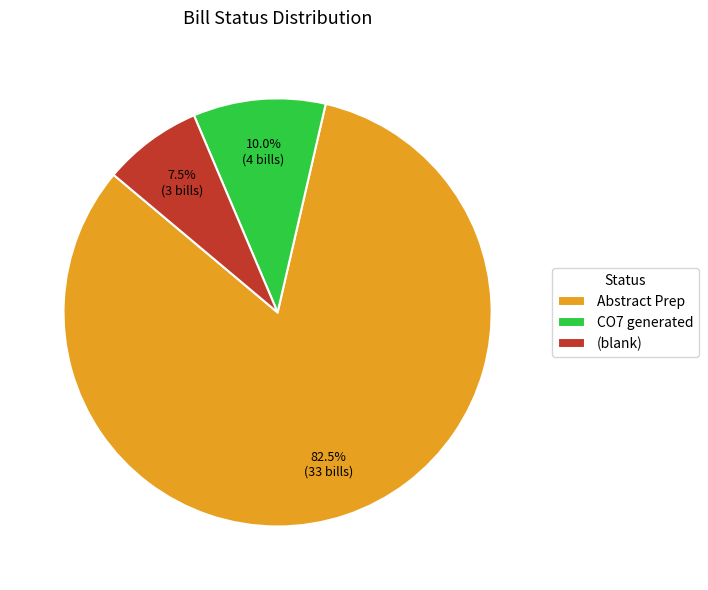

Rank the categories by value from highest to lowest.

Abstract Prep, CO7 generated, (blank)